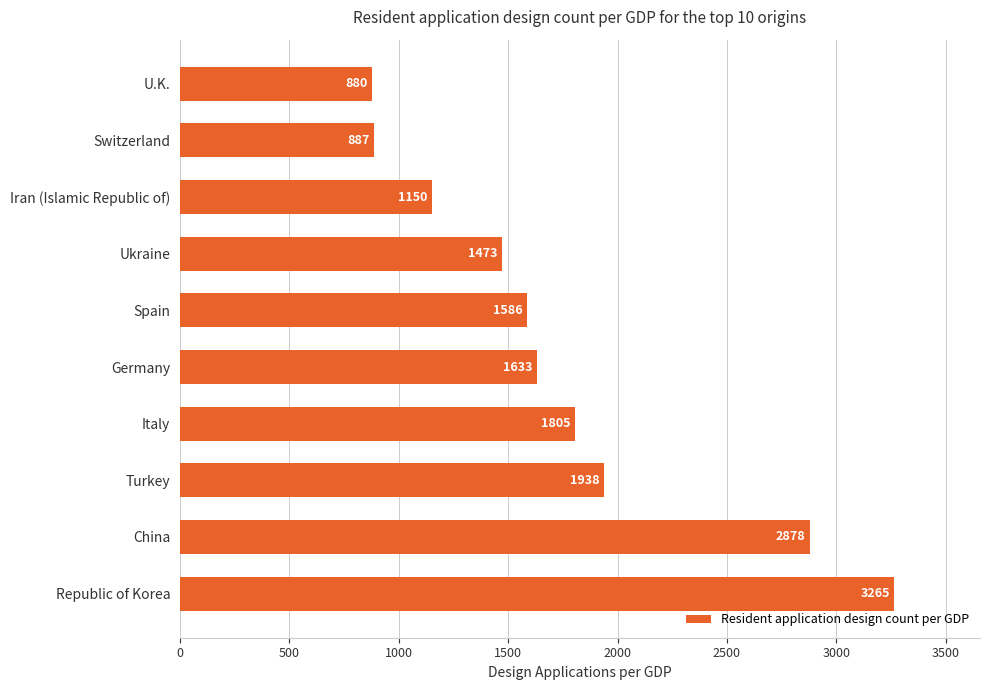

Rank the categories by value from lowest to highest.

U.K., Switzerland, Iran (Islamic Republic of), Ukraine, Spain, Germany, Italy, Turkey, China, Republic of Korea